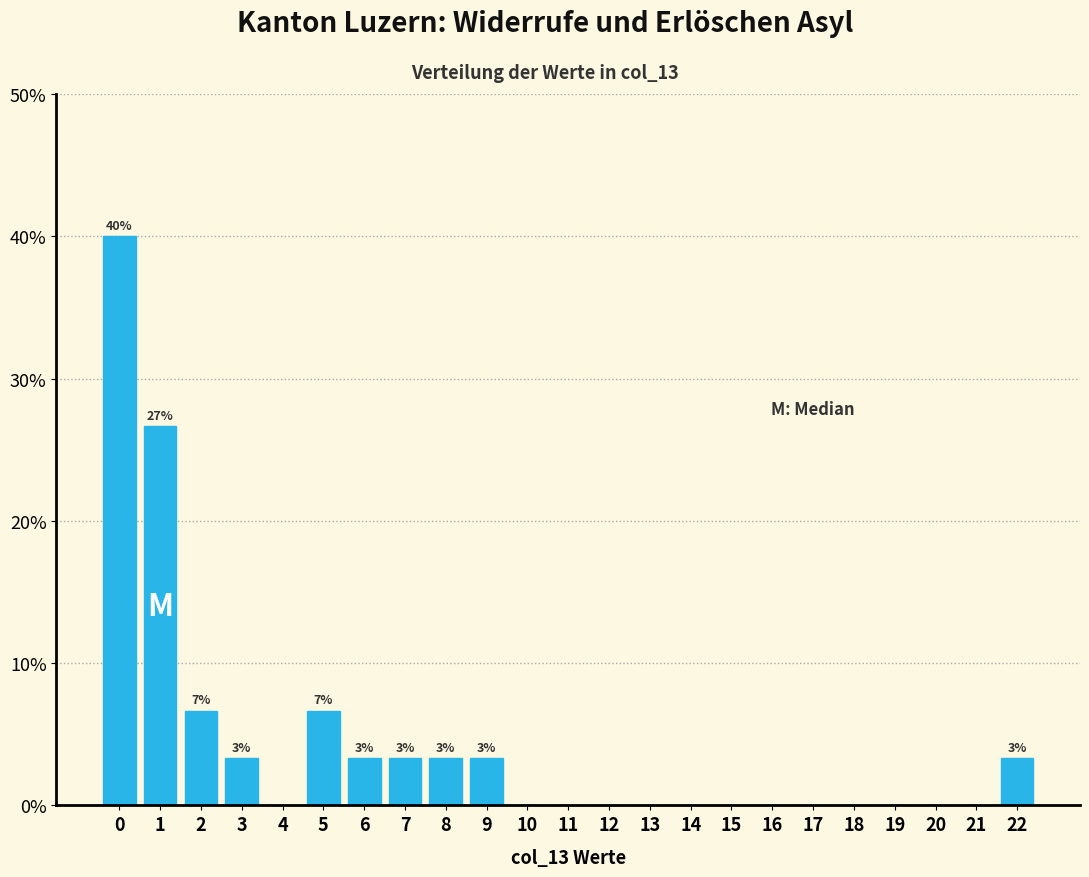

Reading left to right, list all the values displayed in this chart.

0=40.0	1=26.7	2=6.7	3=3.3	4=0.0	5=6.7	6=3.3	7=3.3	8=3.3	9=3.3	10=0.0	11=0.0	12=0.0	13=0.0	14=0.0	15=0.0	16=0.0	17=0.0	18=0.0	19=0.0	20=0.0	21=0.0	22=3.3